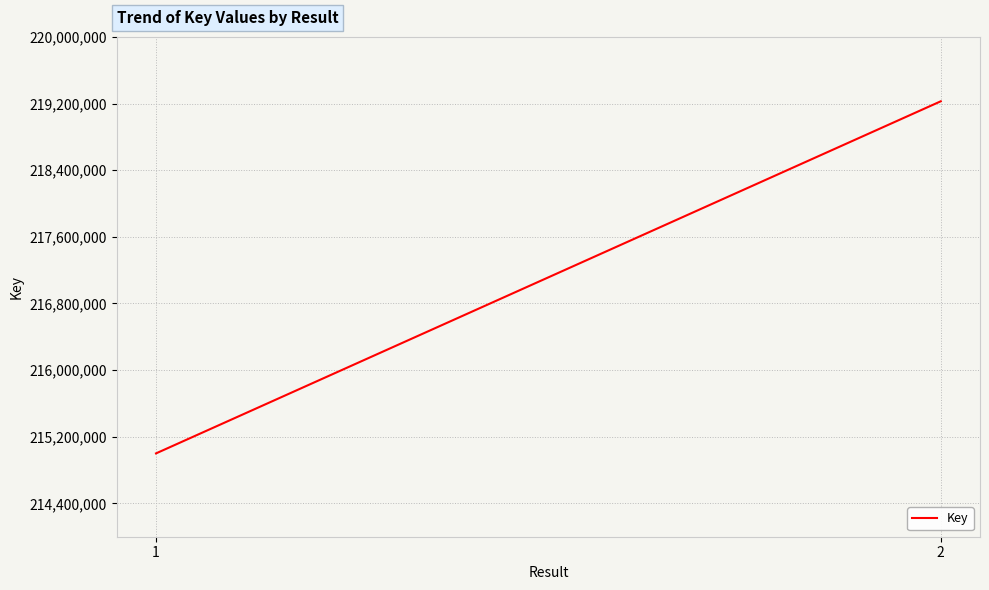

Rank the categories by value from highest to lowest.

2, 1